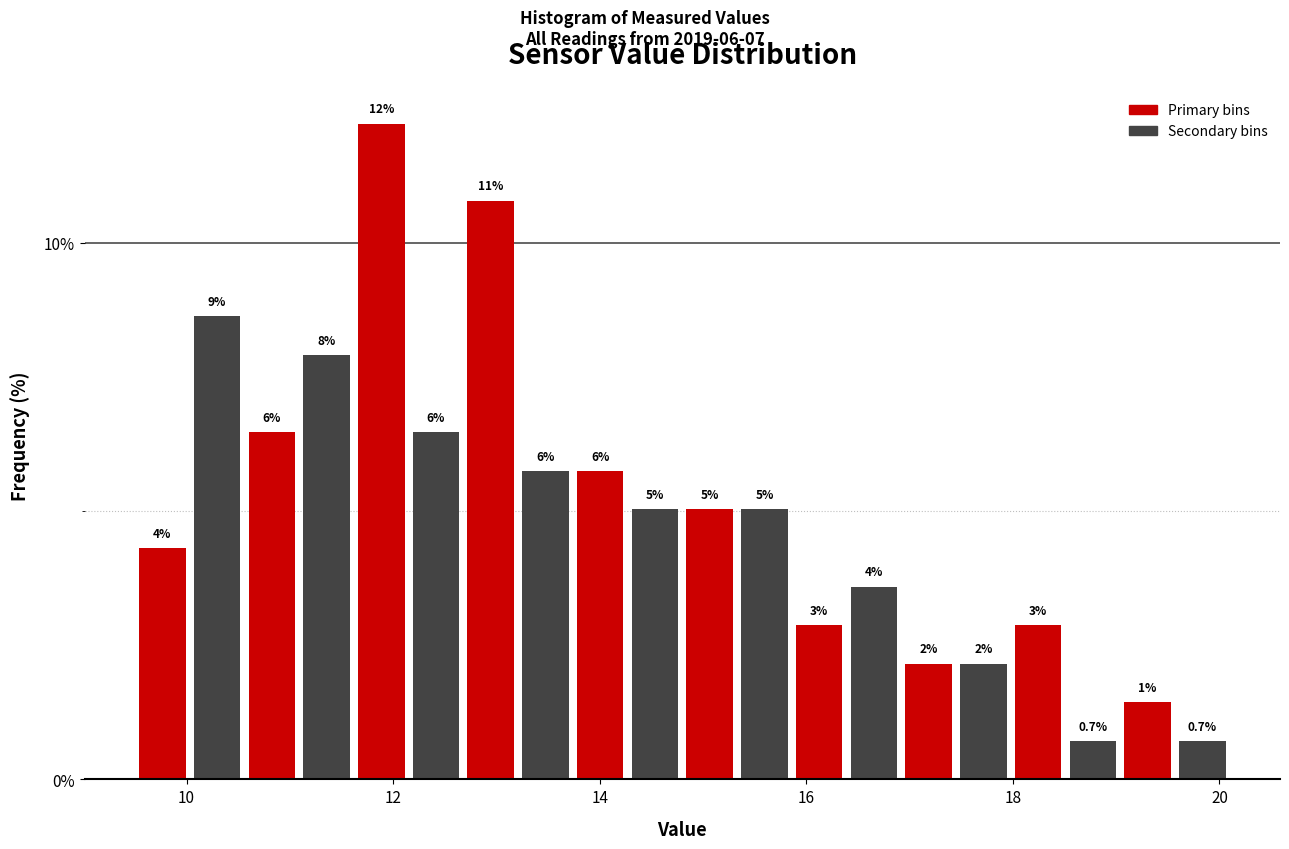

Read against the x-axis, roughly where is the centre of the tallest bar?

11.8